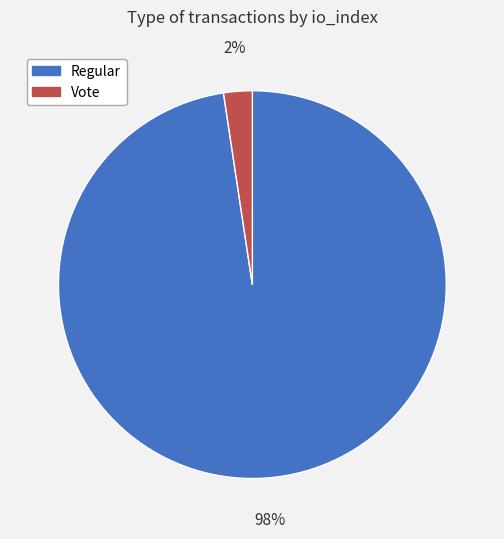

Do Regular and Vote together represent more than half of the pie?

Yes